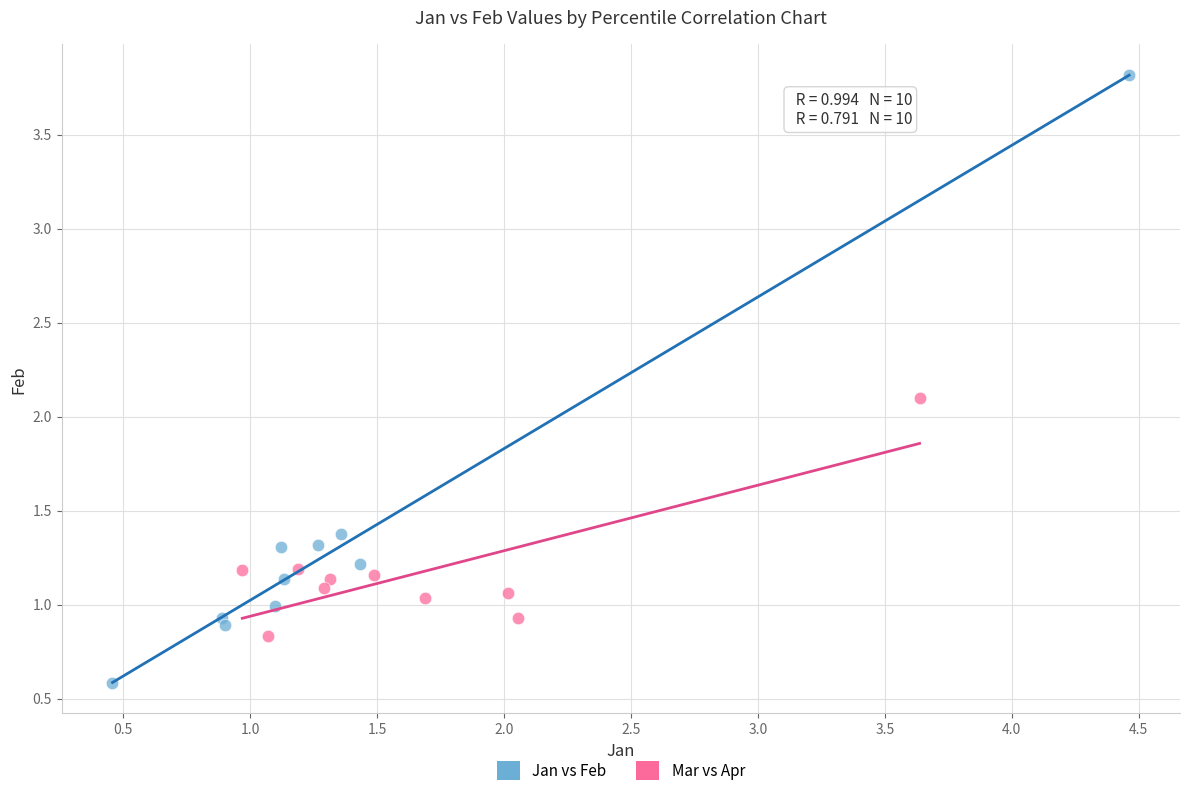

Which series contains the highest Y value?

Jan vs Feb